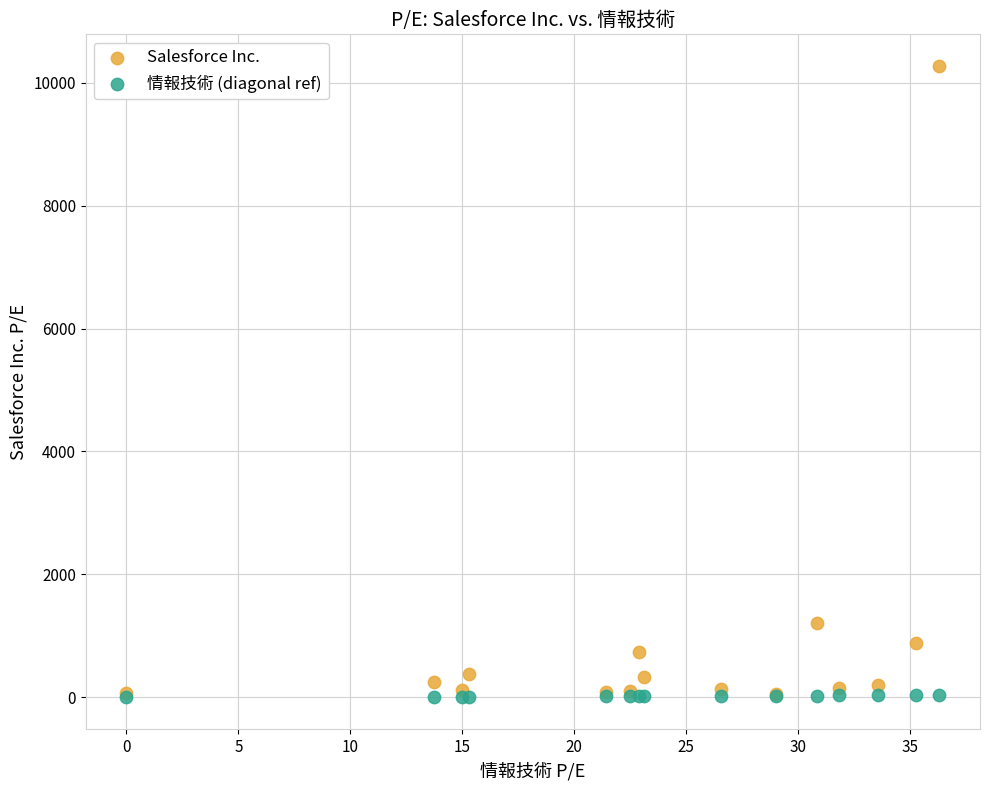

Across all series, what Y value is closest to 5135?

1204.7